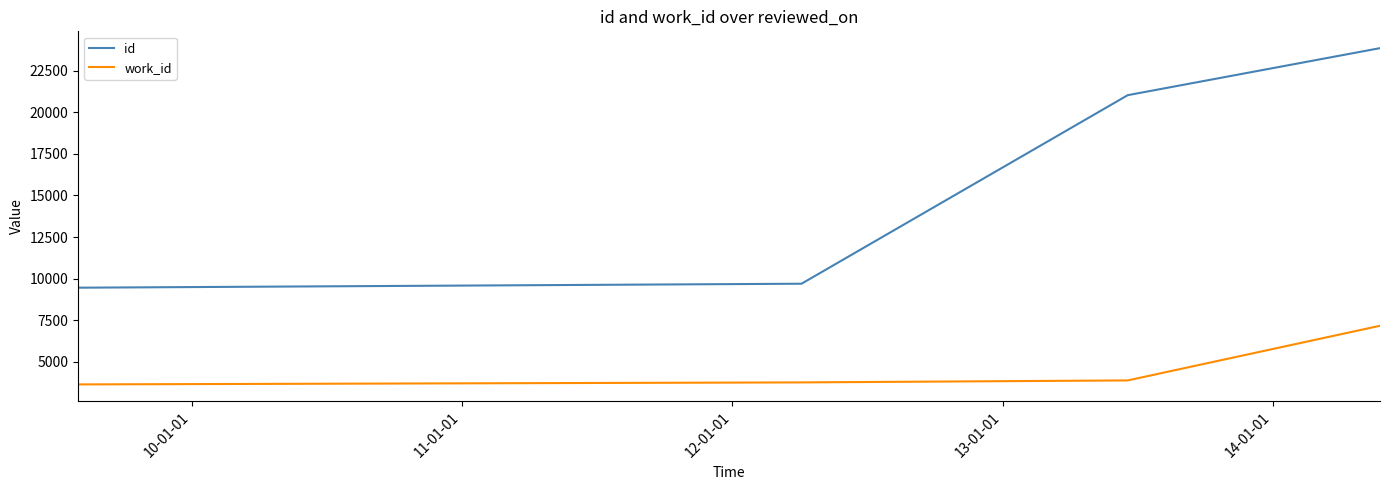

Count the number of categories in the chart.

4